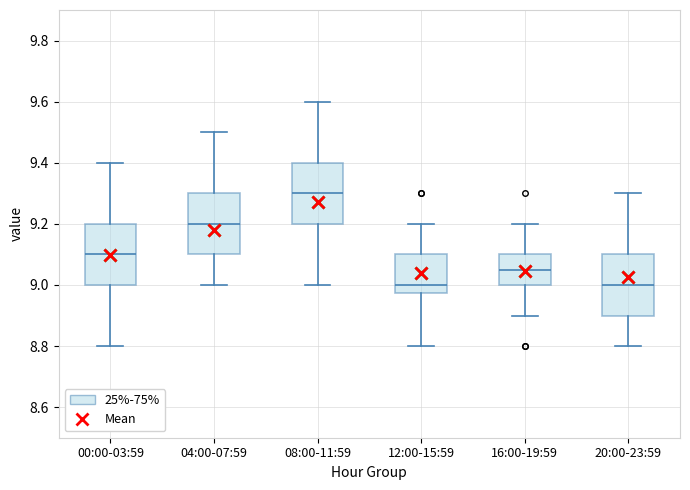

Reading left to right, transcribe this box plot: for each box, give where its median line is, the range the box spans, and where its two whiskers end, as read against the y-axis. The values are not printed on the chart, so give them approximately, as read against the axis.

00:00-03:59: median 9.10, box 9.00 to 9.20, whiskers 8.80 to 9.40
04:00-07:59: median 9.20, box 9.10 to 9.30, whiskers 9.00 to 9.50
08:00-11:59: median 9.30, box 9.20 to 9.40, whiskers 9.00 to 9.60
12:00-15:59: median 9.00, box 8.98 to 9.10, whiskers 8.80 to 9.20
16:00-19:59: median 9.06, box 9.00 to 9.10, whiskers 8.90 to 9.20
20:00-23:59: median 9.00, box 8.90 to 9.10, whiskers 8.80 to 9.30